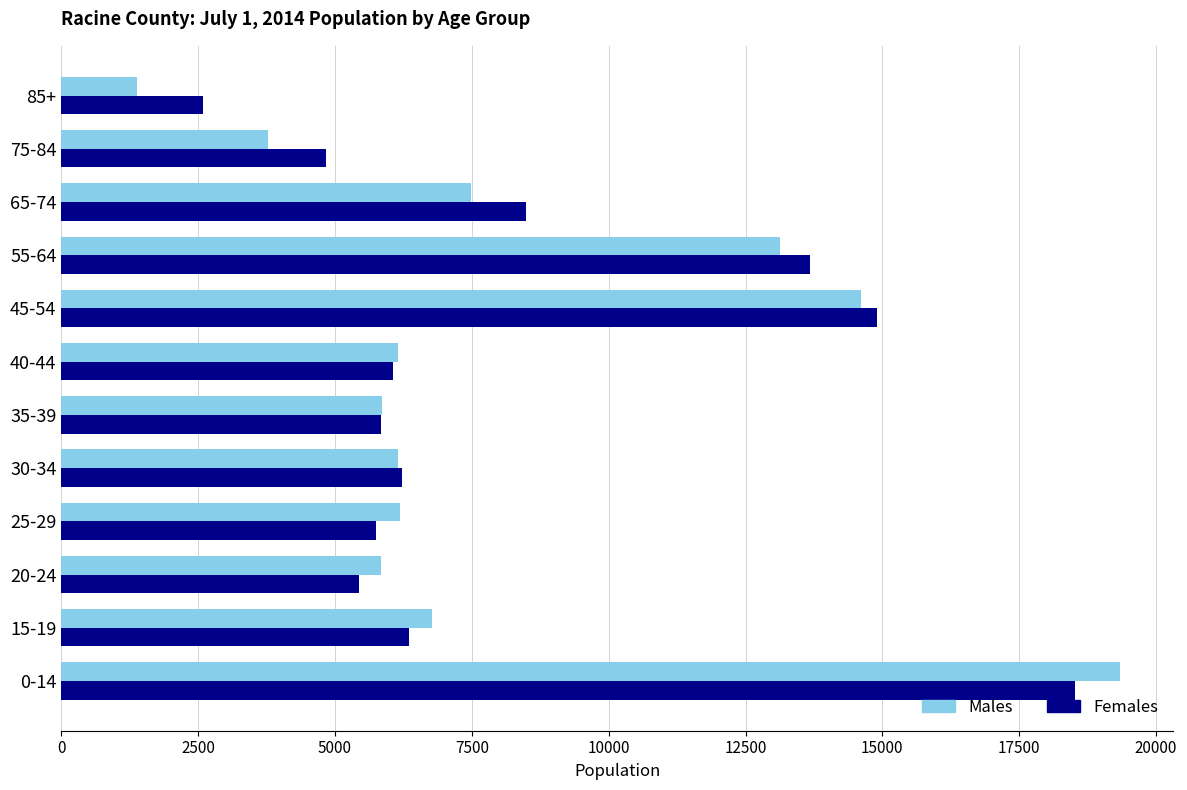

What is the total value across all series at 15-19?

13123